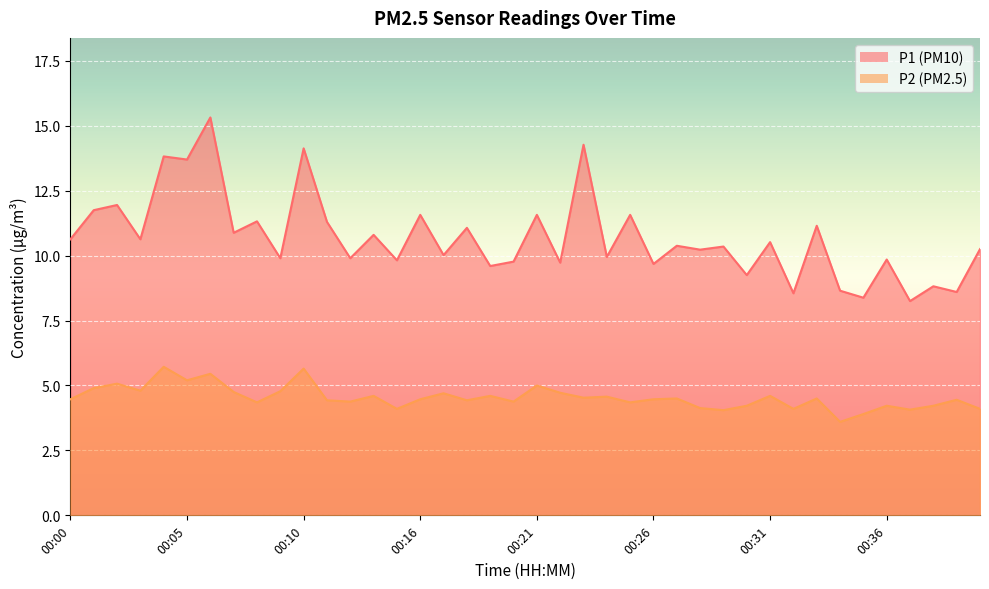

What is the maximum value shown in the chart?

15.3